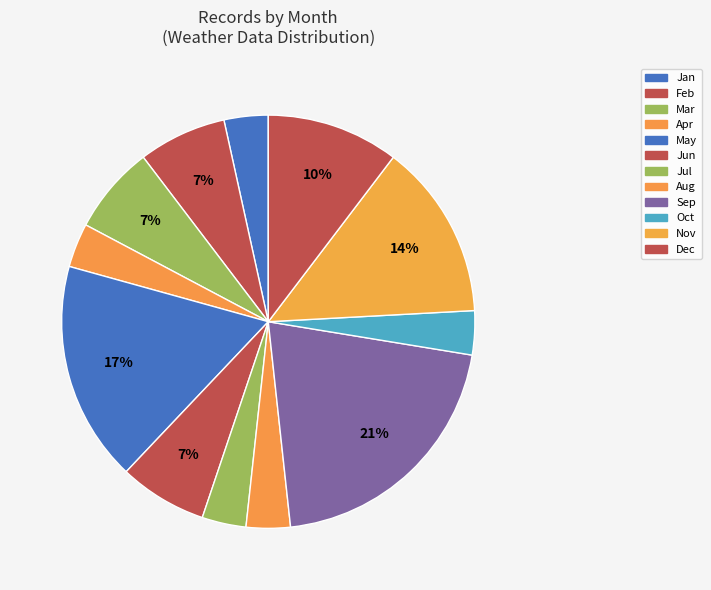

To the nearest percent, what is the difference between the largest and smallest slice percentages?

17%